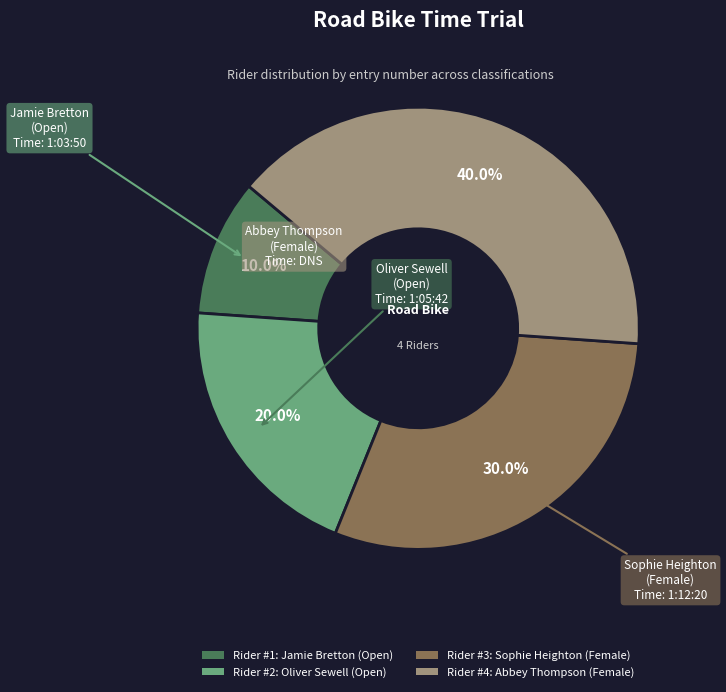

Does any single category account for the majority?

No